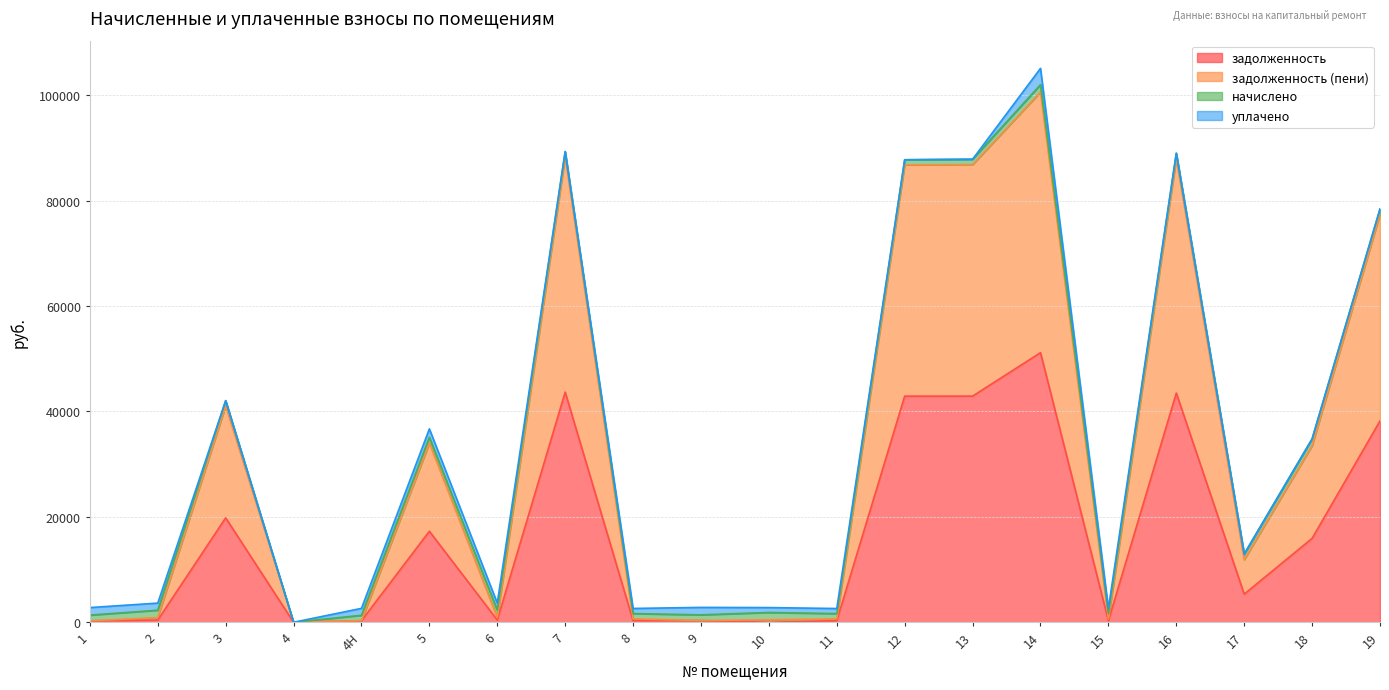

How many positive values does the задолженность (пени) series have?

19